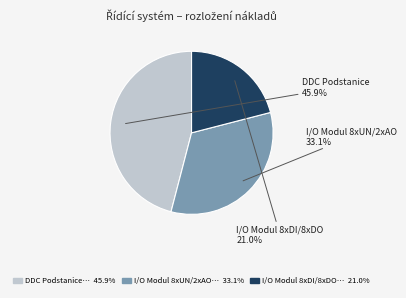

Does any single category account for the majority?

No